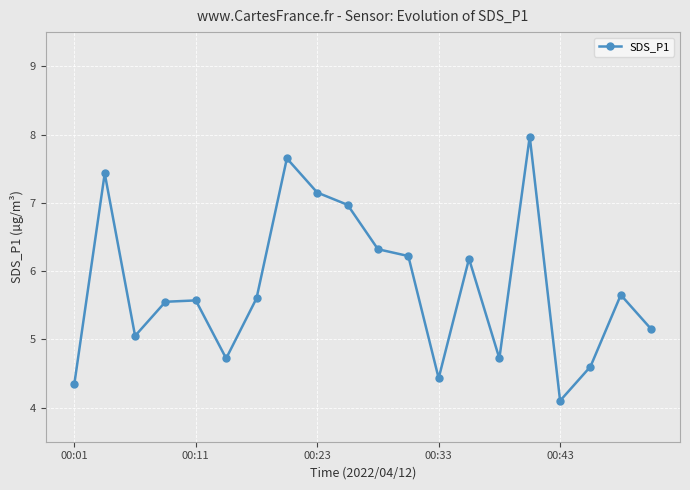

True or false: the data has more than 2 interior local peaks.

True